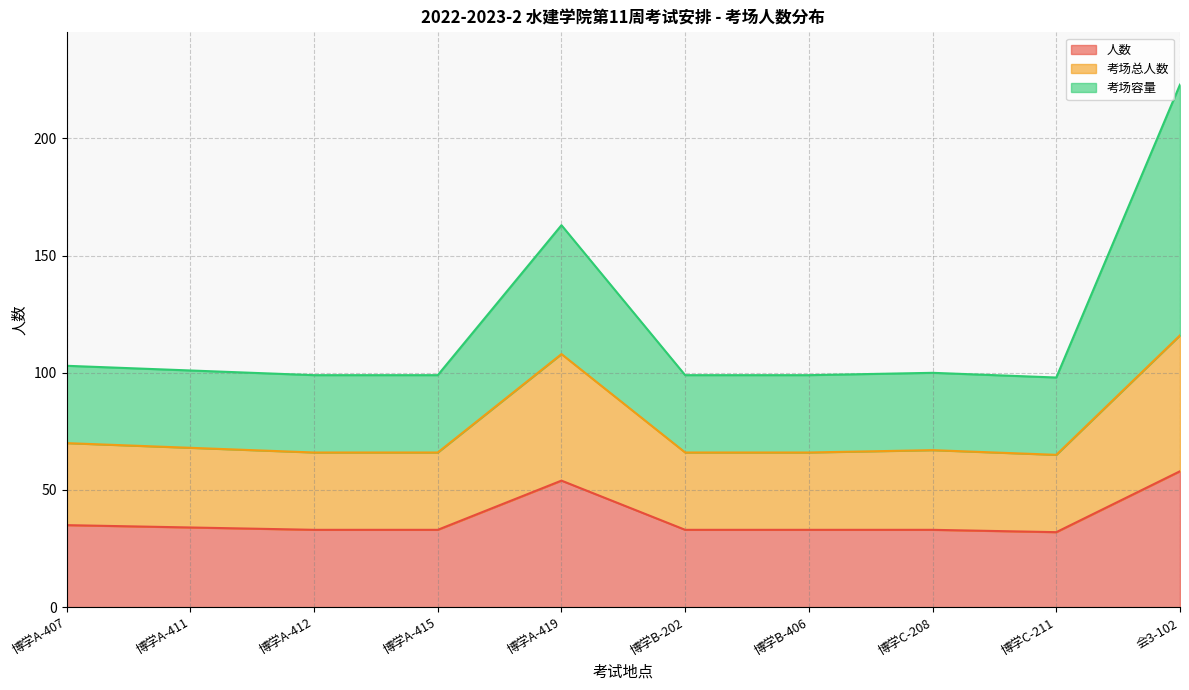

What is the label of the 3rd point from the right?

博学C-208